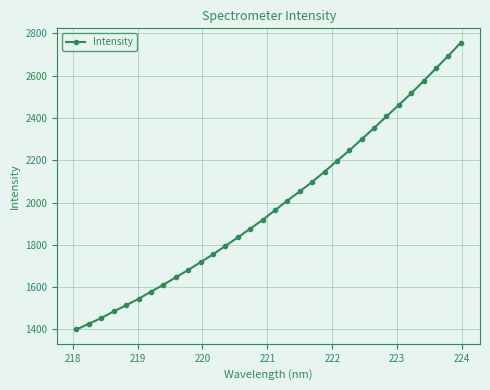

What is the minimum value shown in the chart?

1400.0